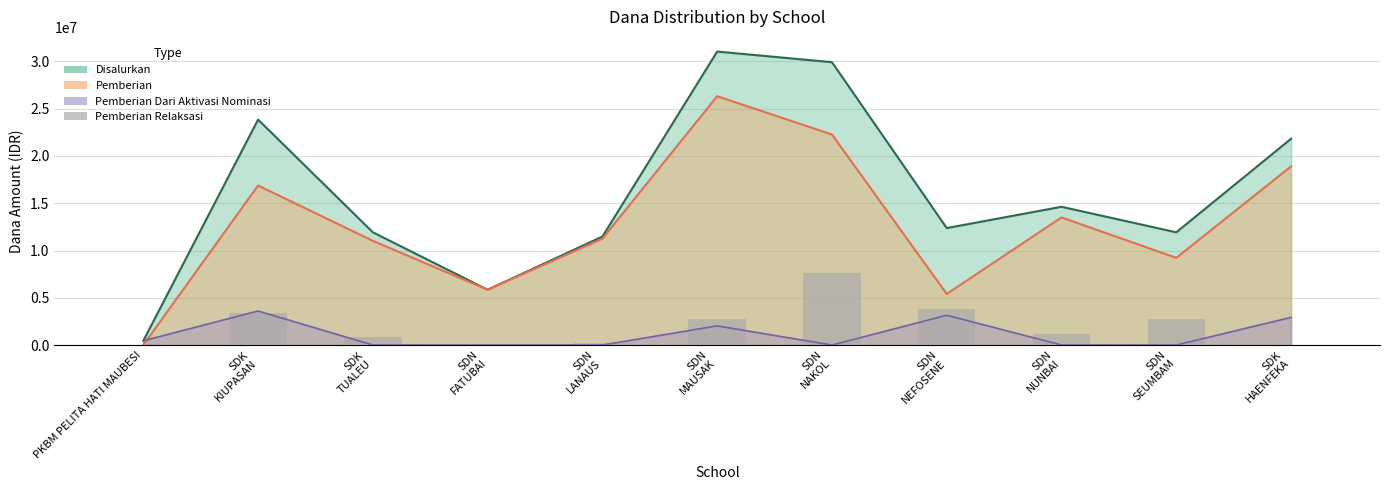

What is the label of the 8th bar from the left?

SDN
NEFOSENE